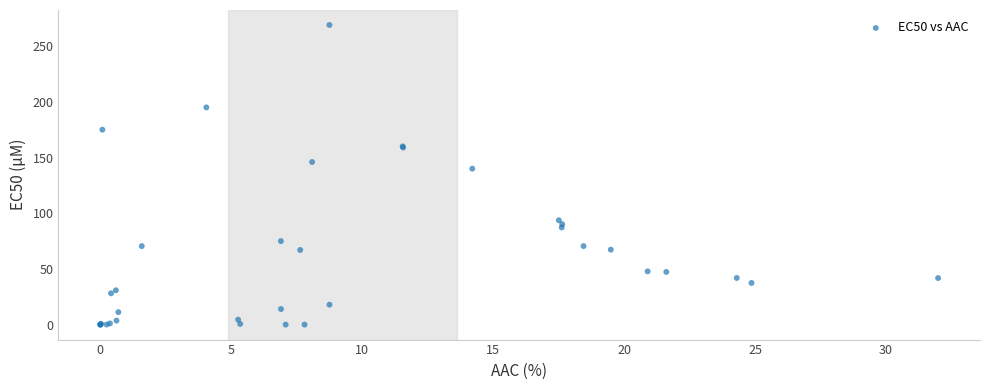

What Y value in the scatter plot is closest to 134?

140.0